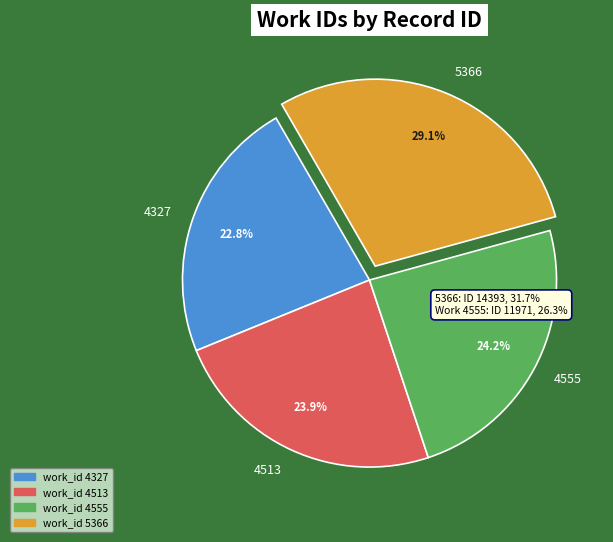

The 4555 slice represents 24% of the pie. True or false?

True